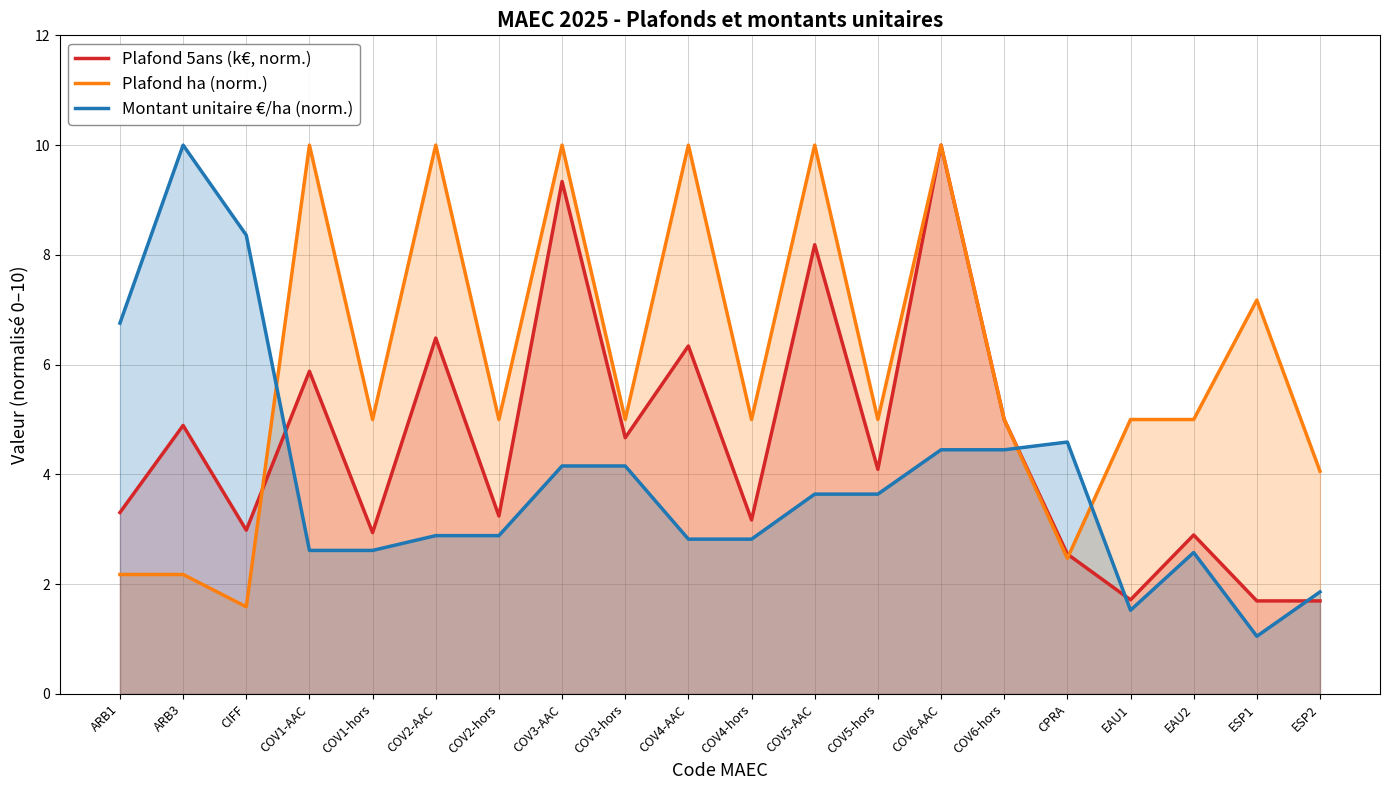

Between EAU2 and COV3-hors, which is larger?

COV3-hors